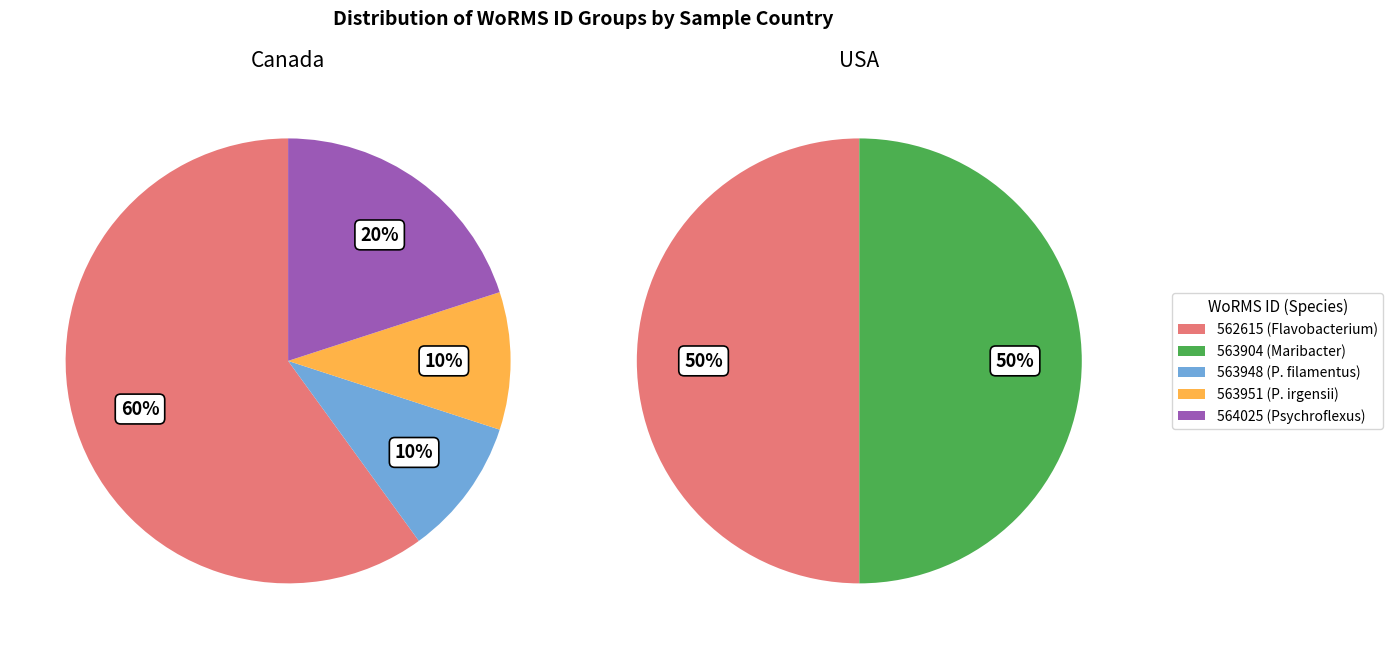

Does Polaribacter filamentus account for over 50% of the chart?

No